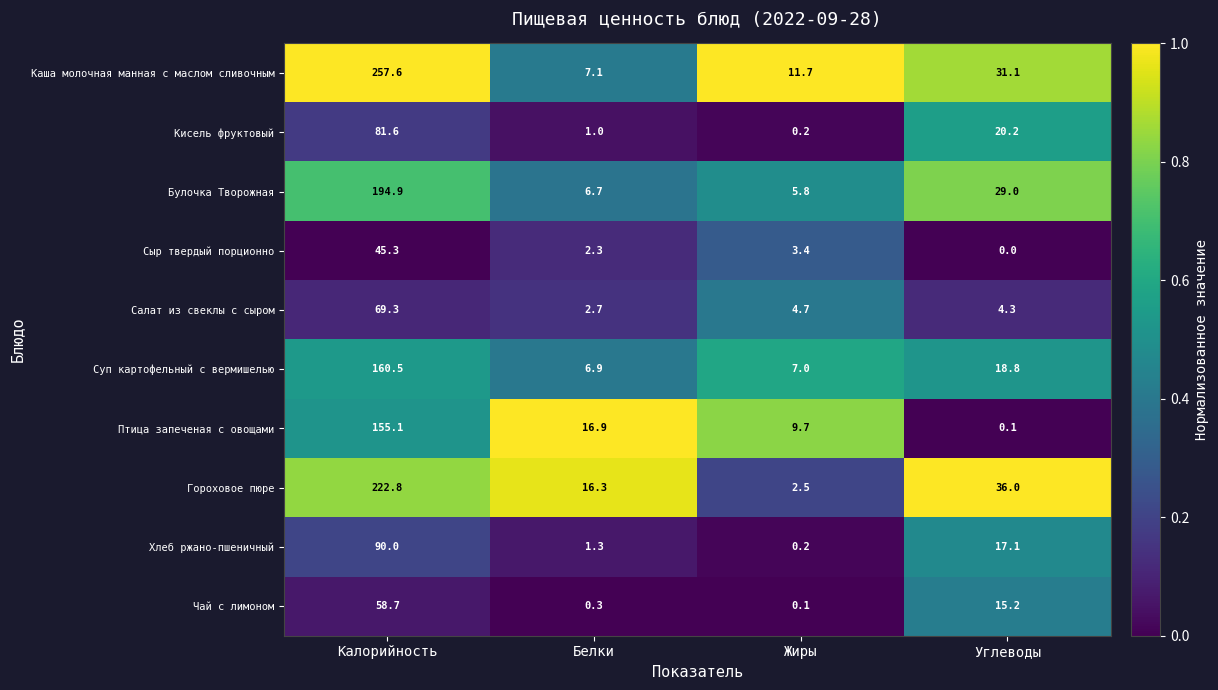

What is the spread (max minus min) of values at Белки?

16.6